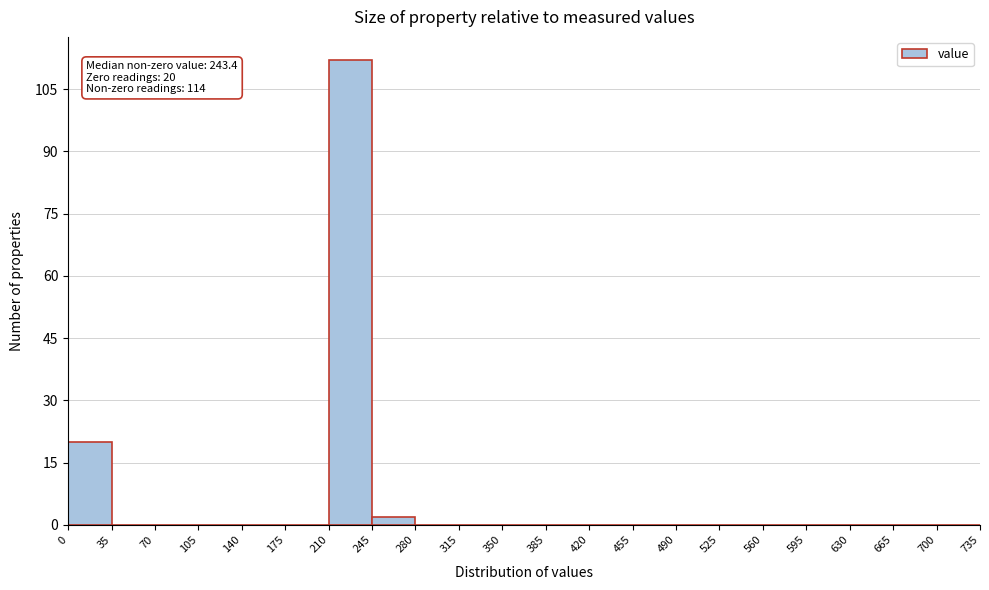

Over which range of the x-axis is the bar tallest?

210 to 245